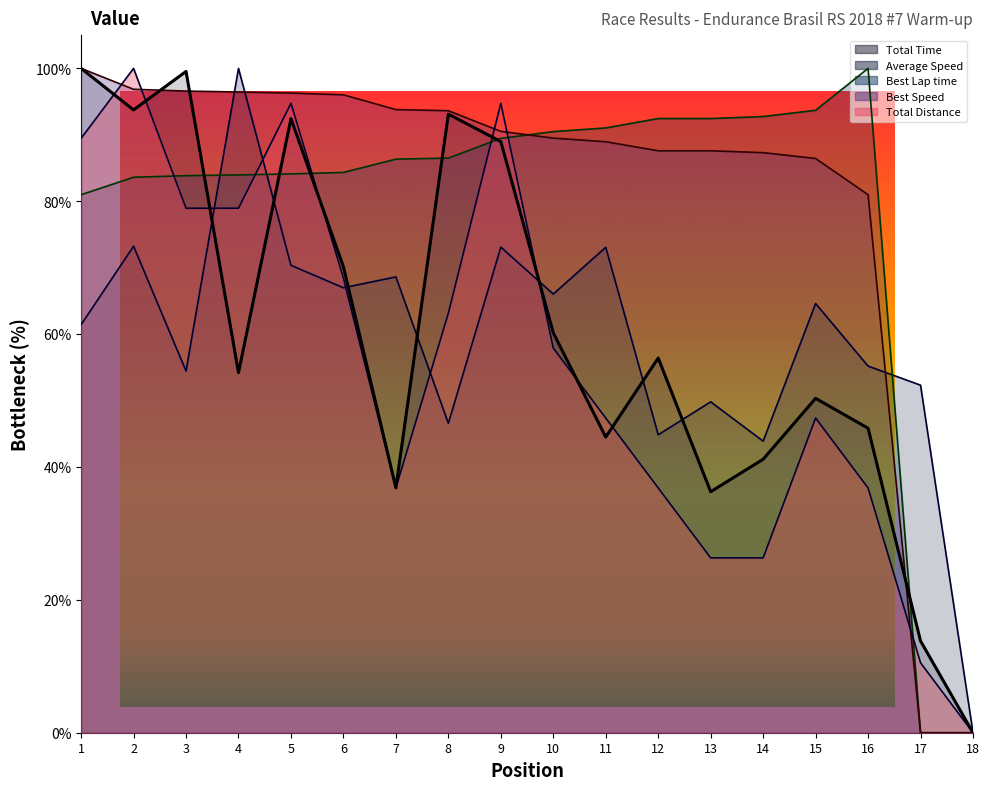

Read the Total Distance value at 9.

94.7